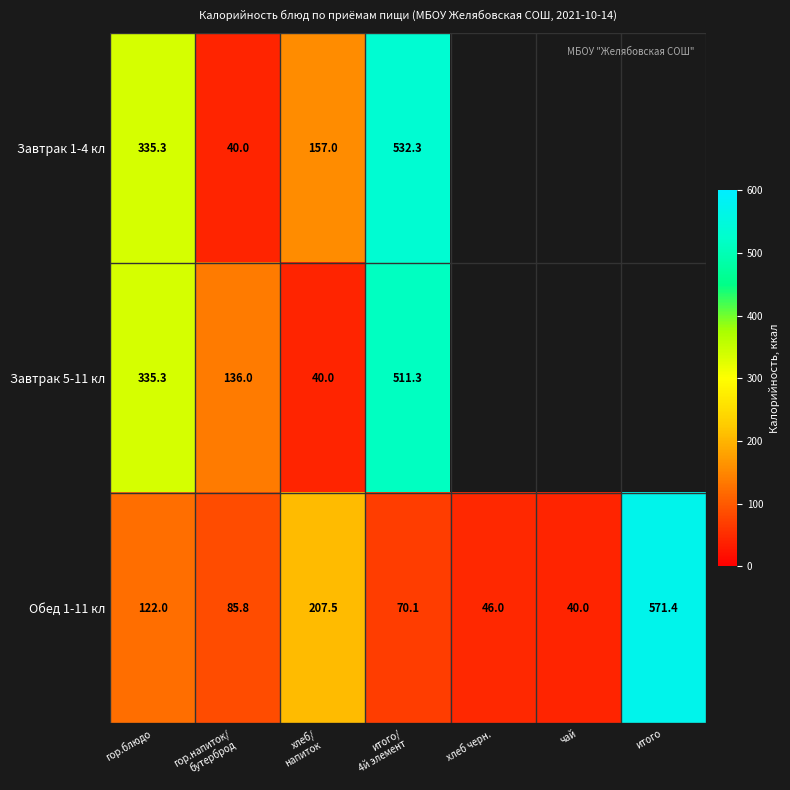

How many categories are shown in the chart?

7